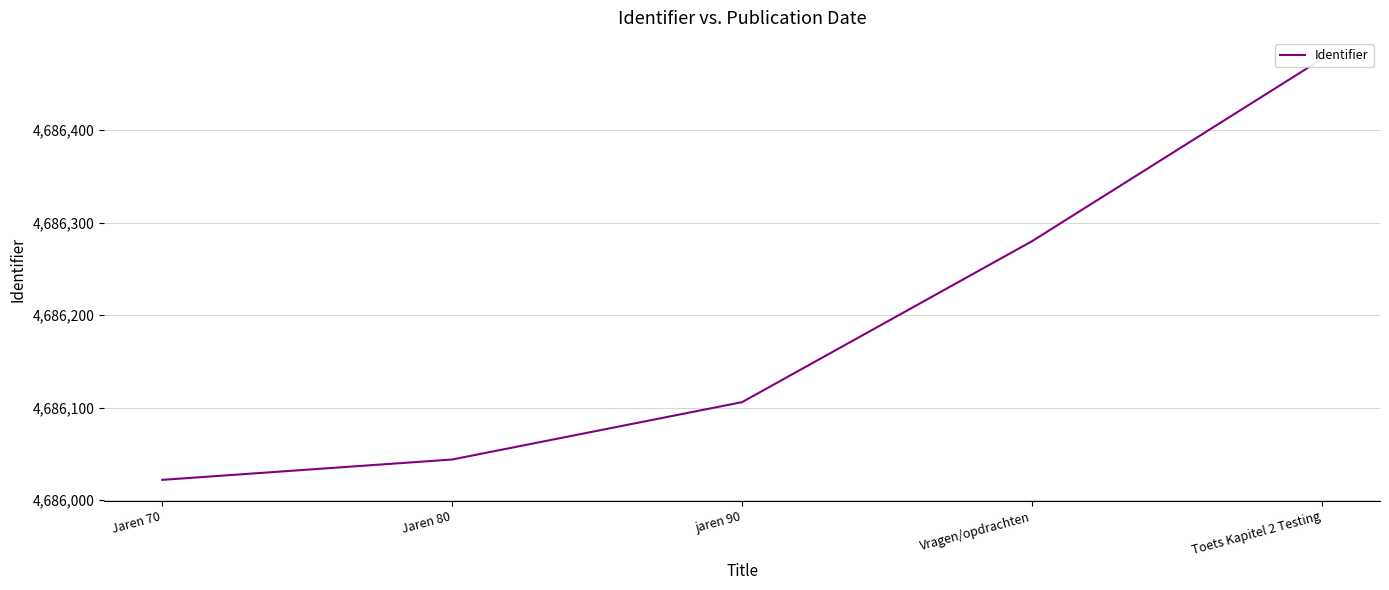

How many data points does each series have?

5